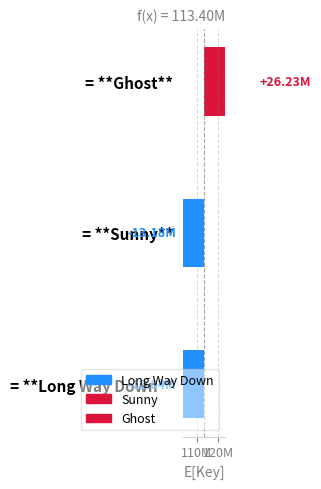

What is the approximate value at = **Sunny**?

-13184776.3